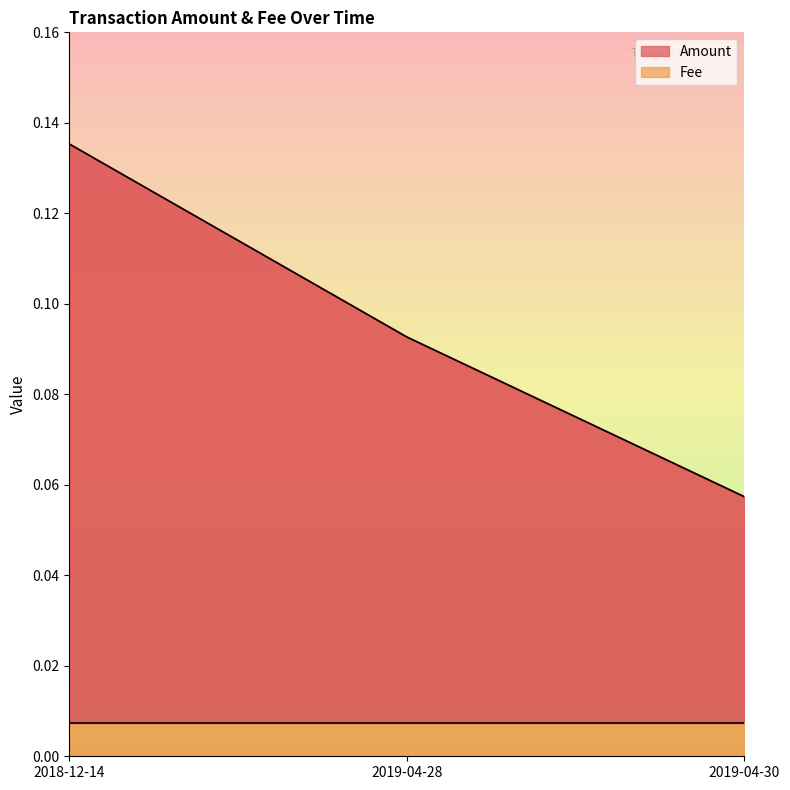

Reading left to right, what are all the values shown in this chart?

2018-12-14=0.1	2019-04-28=0.1	2019-04-30=0.1